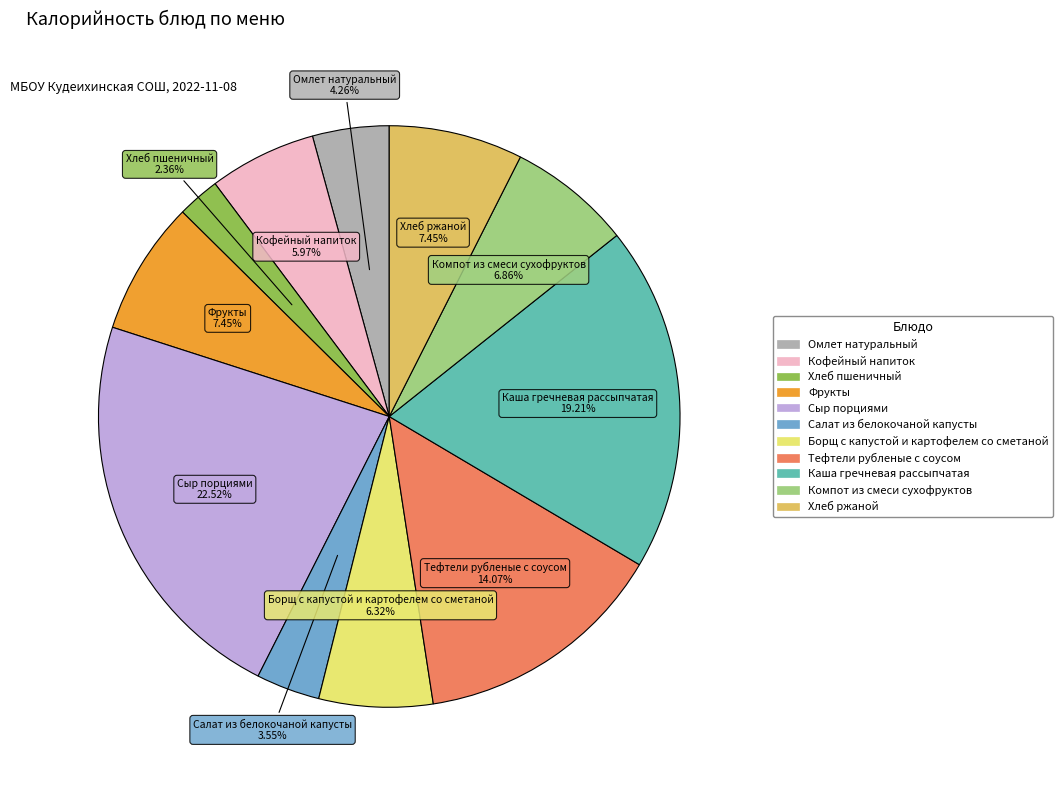

To the nearest percent, what portion does Каша гречневая рассыпчатая represent?

19%